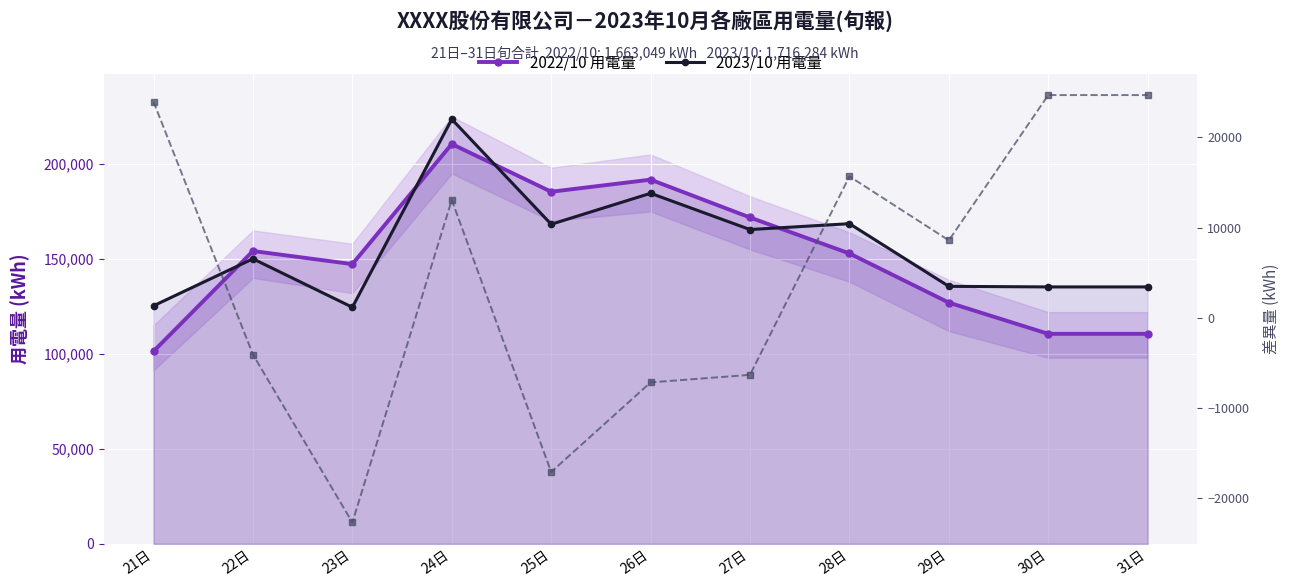

Which series has the largest total across all categories?

2023/10 用電量